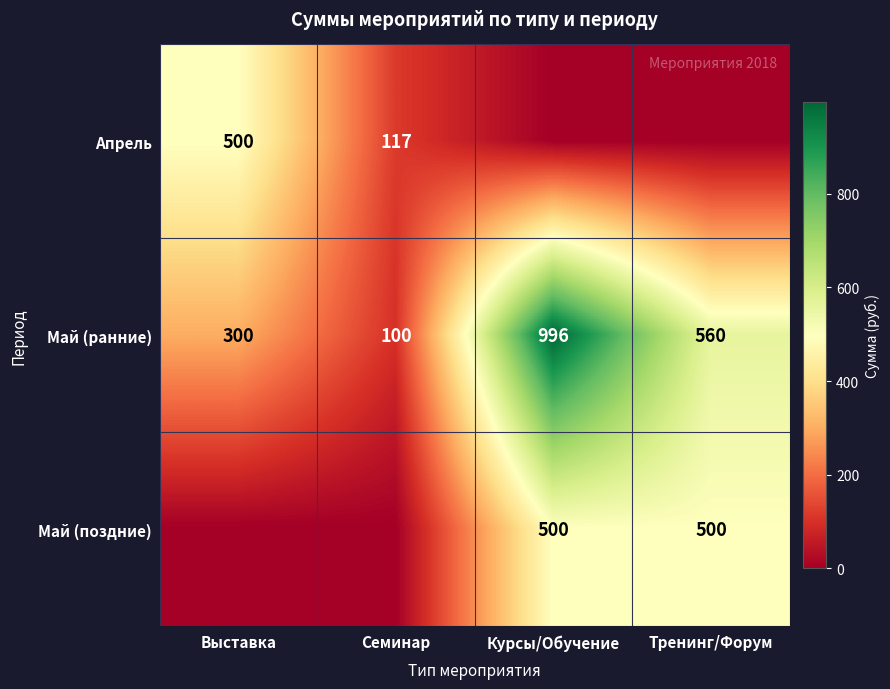

What is the difference between the second highest and second lowest values in the Май (ранние) series?

260